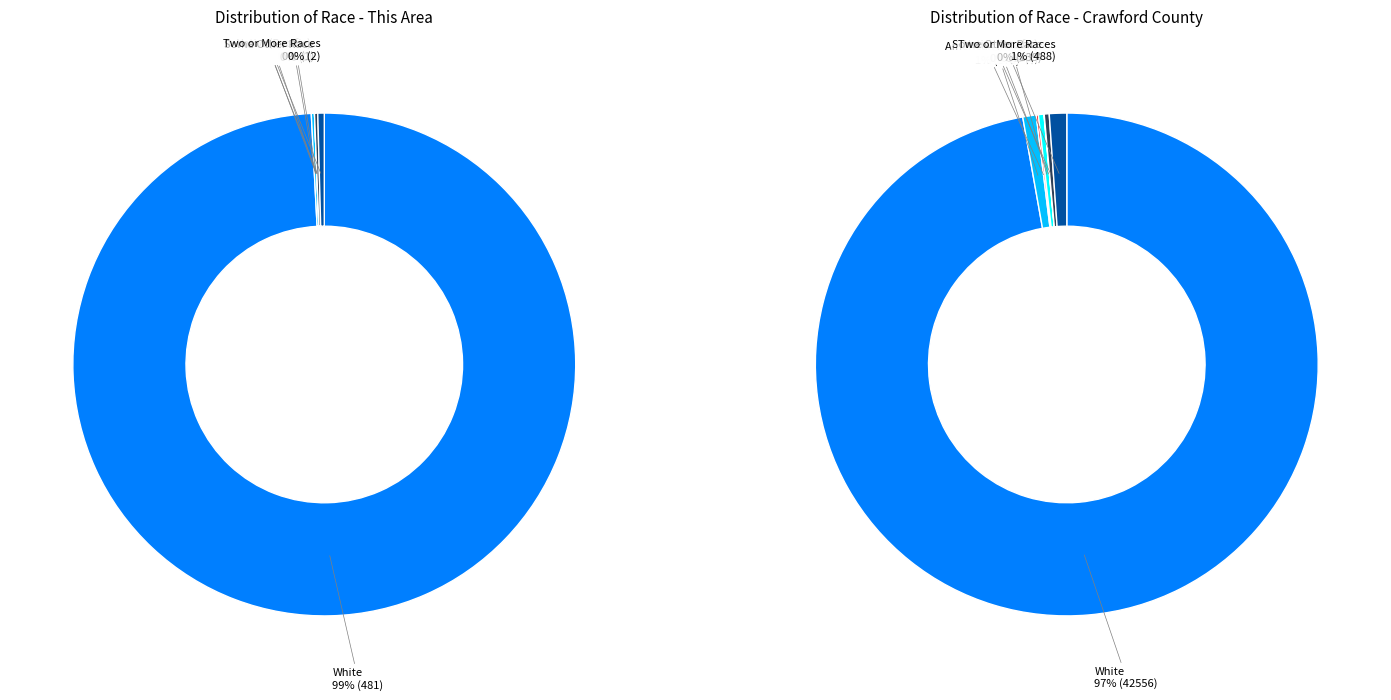

True or false: Black or African American alone accounts for 15% of the total.

False